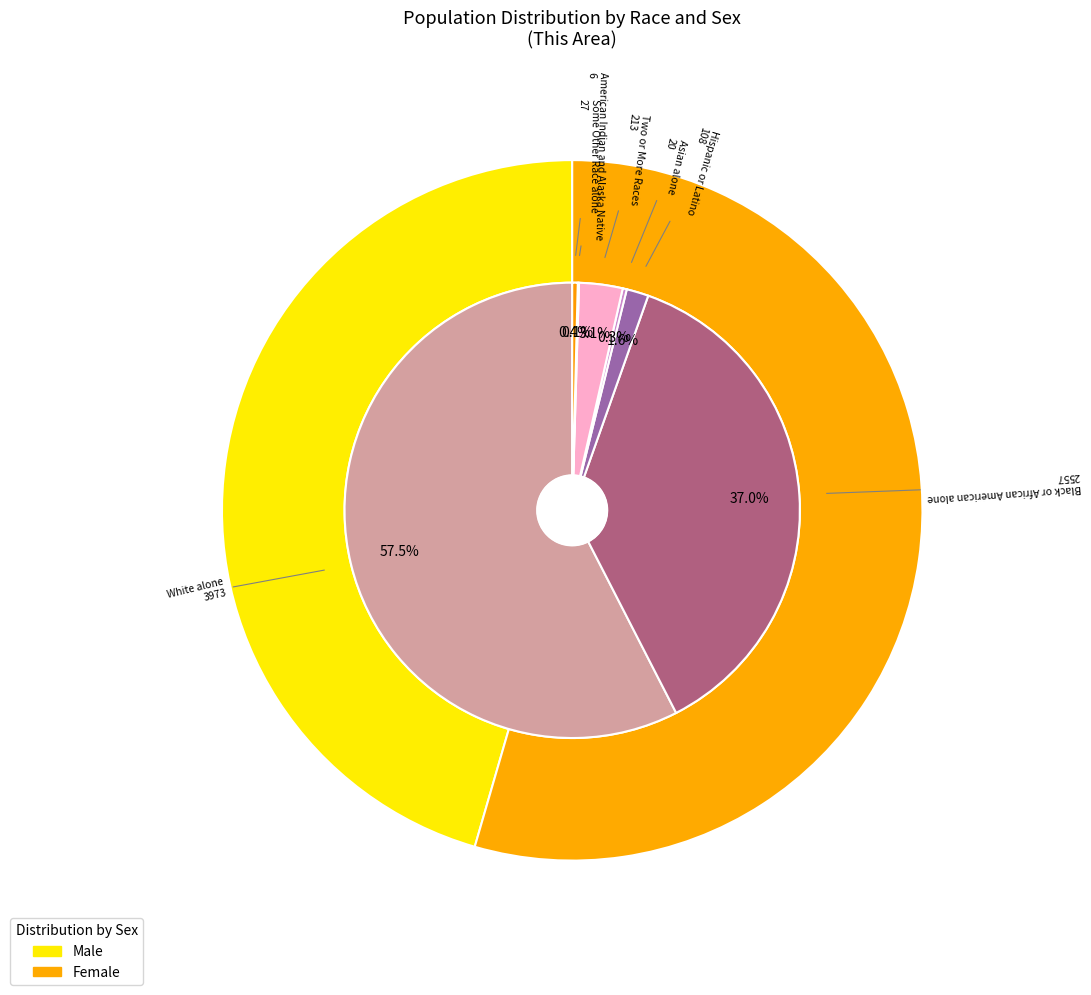

What is the change in value from Black or African American alone to Asian alone?

-2537